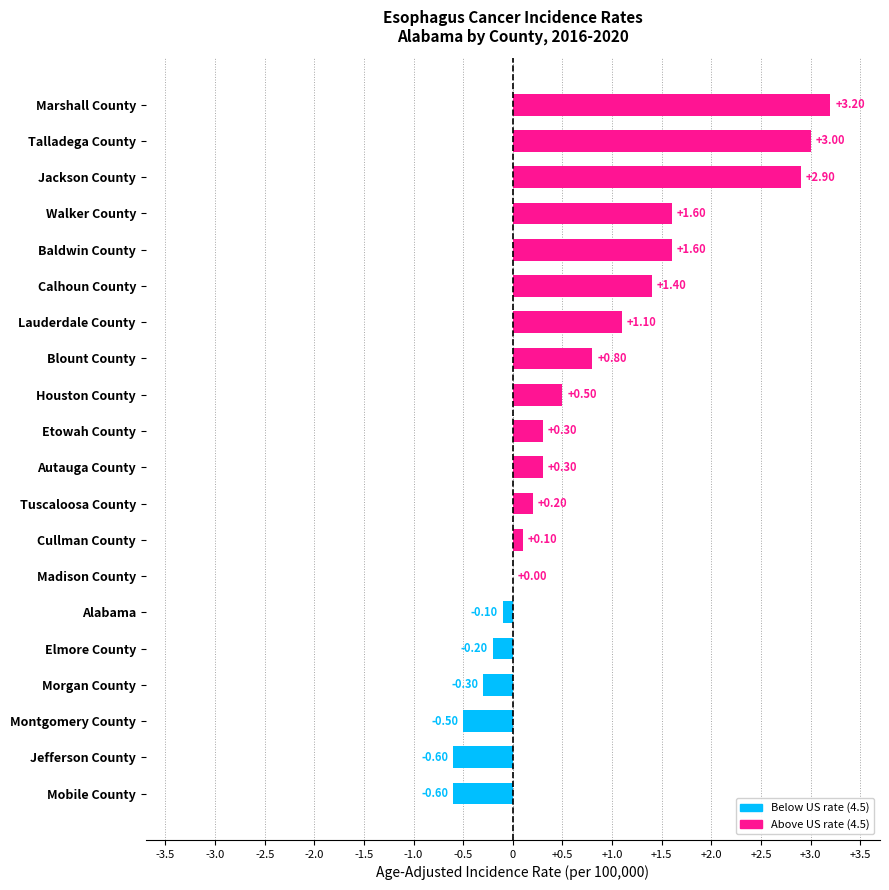

Between Autauga County and Houston County, which is larger?

Houston County